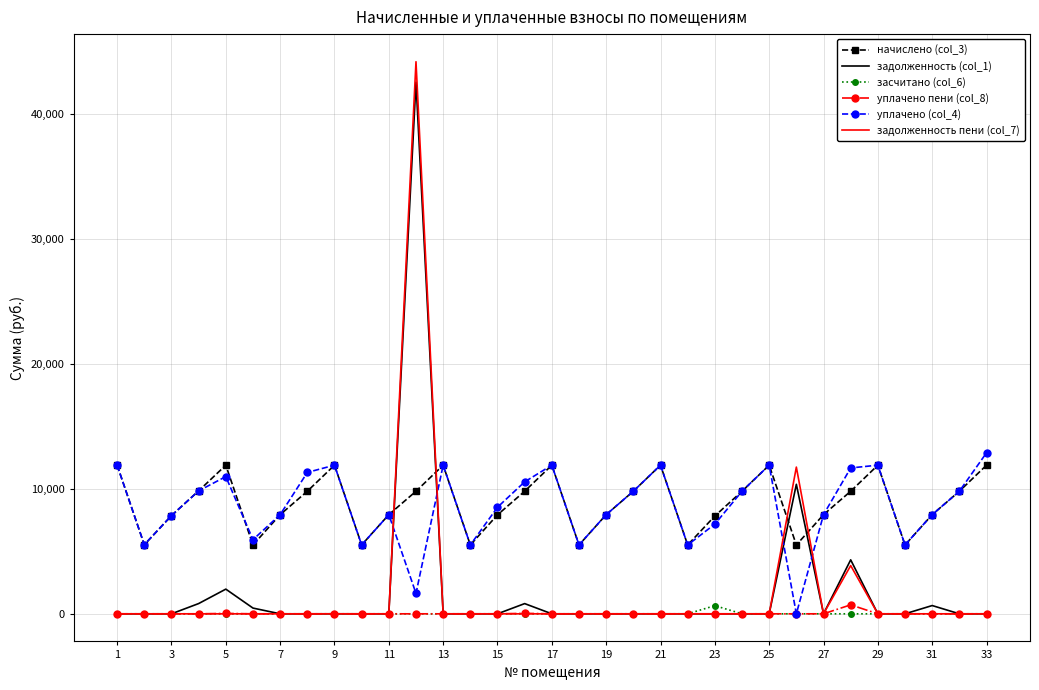

True or false: уплачено (col_4) has more than 2 points higher than both neighbors.

True